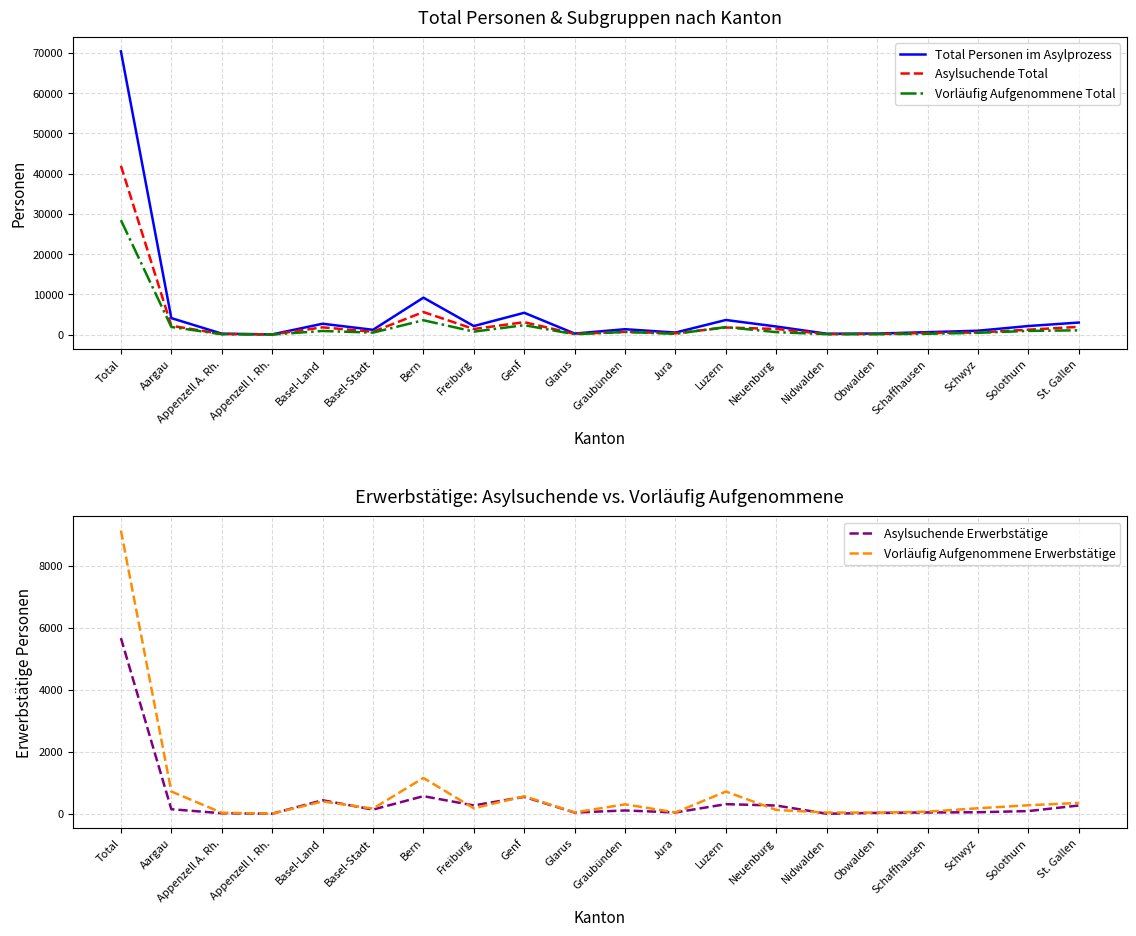

Where does the Total Personen im Asylprozess series first go above 2007?

Total